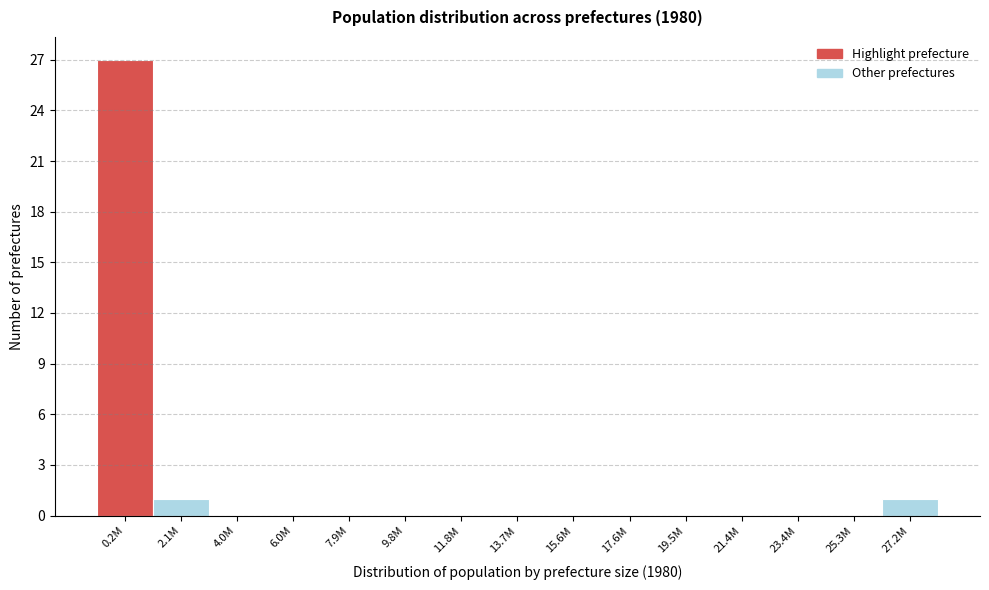

Reading left to right, extract all data points from this chart.

0.2M=27	2.1M=1	4.0M=0	6.0M=0	7.9M=0	9.8M=0	11.8M=0	13.7M=0	15.6M=0	17.6M=0	19.5M=0	21.4M=0	23.4M=0	25.3M=0	27.2M=1